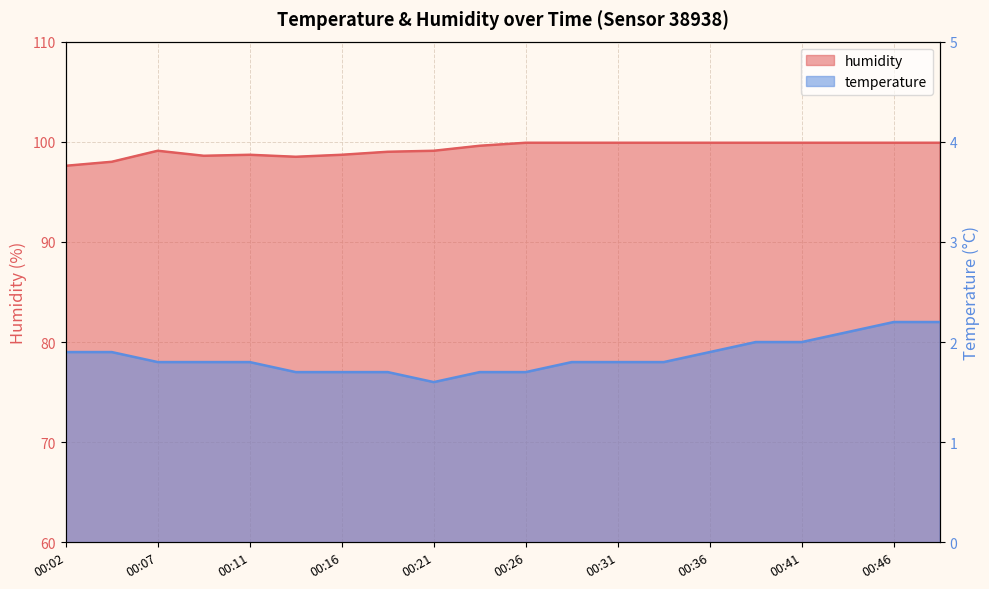

Rank the series by their average value, from lowest to highest.

temperature, humidity